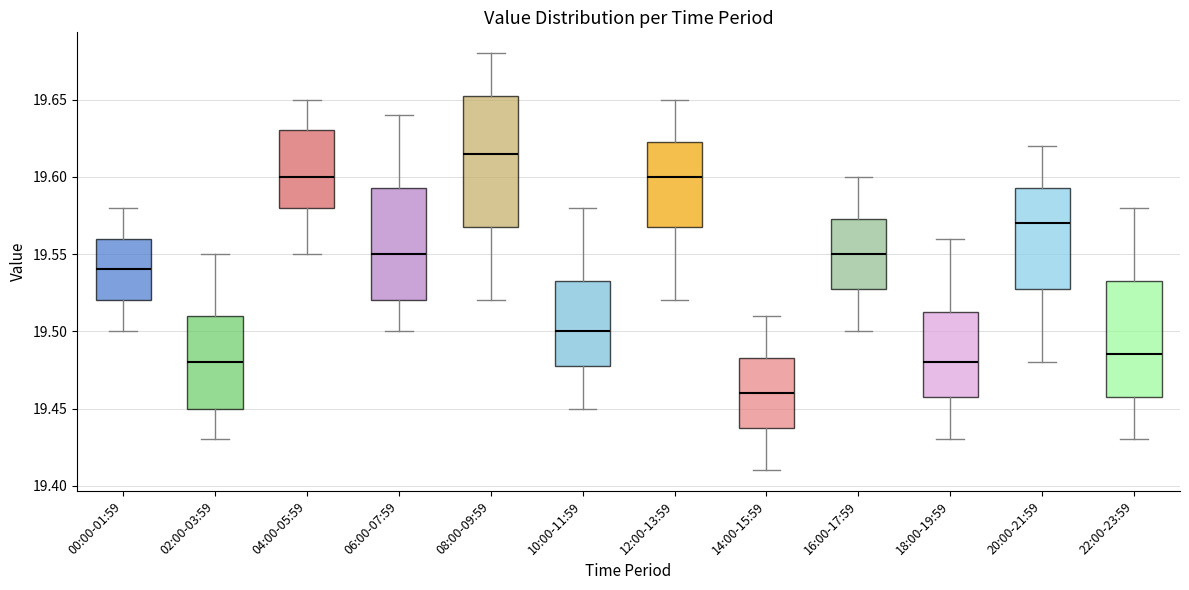

Which box's median line is the lowest?

14:00-15:59